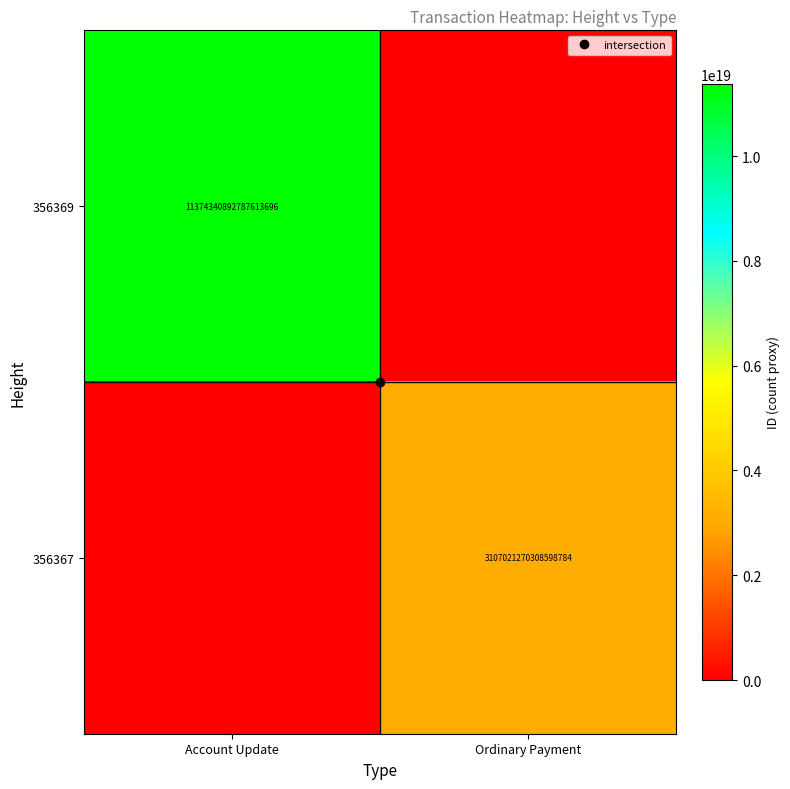

At which label does 356367 reach its minimum?

Account Update